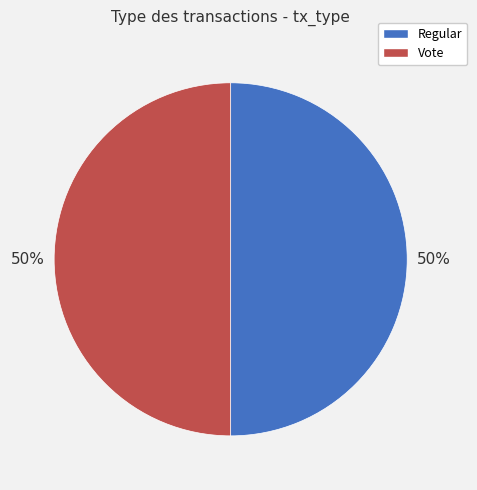

The Vote slice represents 43% of the pie. True or false?

False